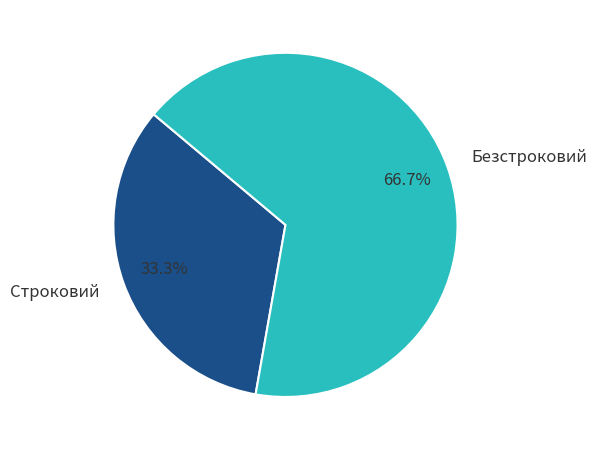

How many slices are in this pie chart?

2